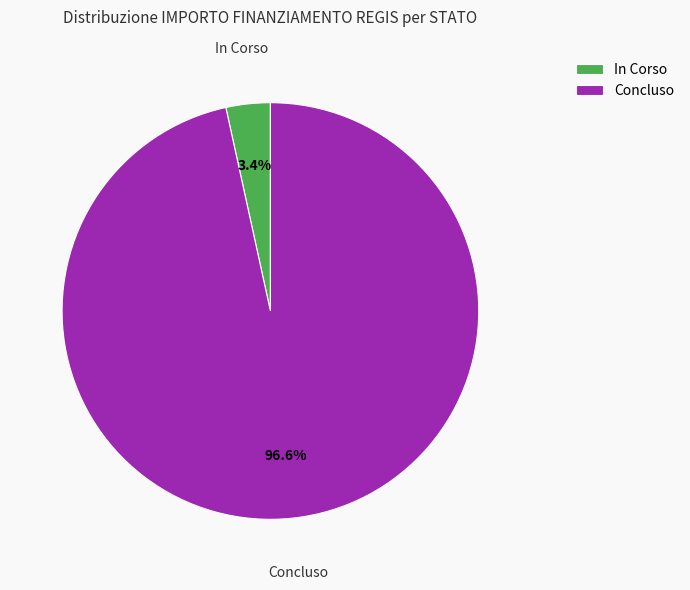

To the nearest percent, what percentage of the pie is Concluso?

97%